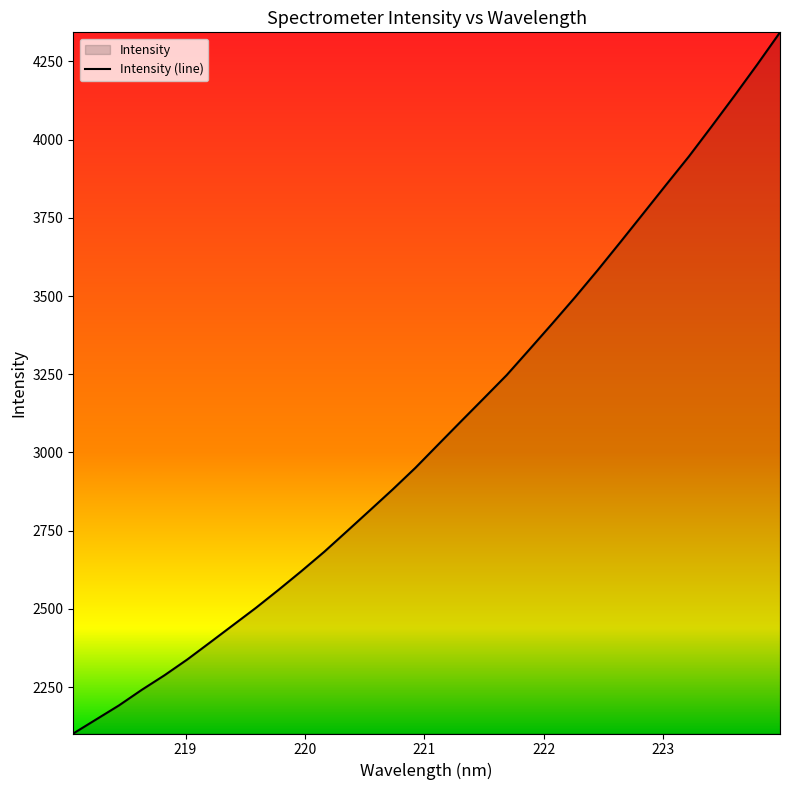

How many series are shown in this chart?

1